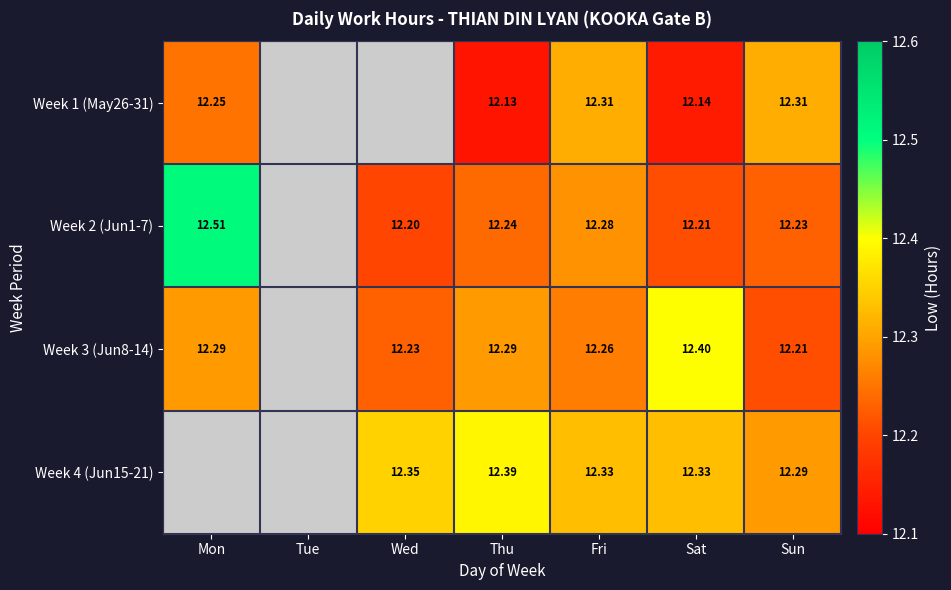

Is it true that Week 1 (May26-31) equals 12.1 at Thu?

True